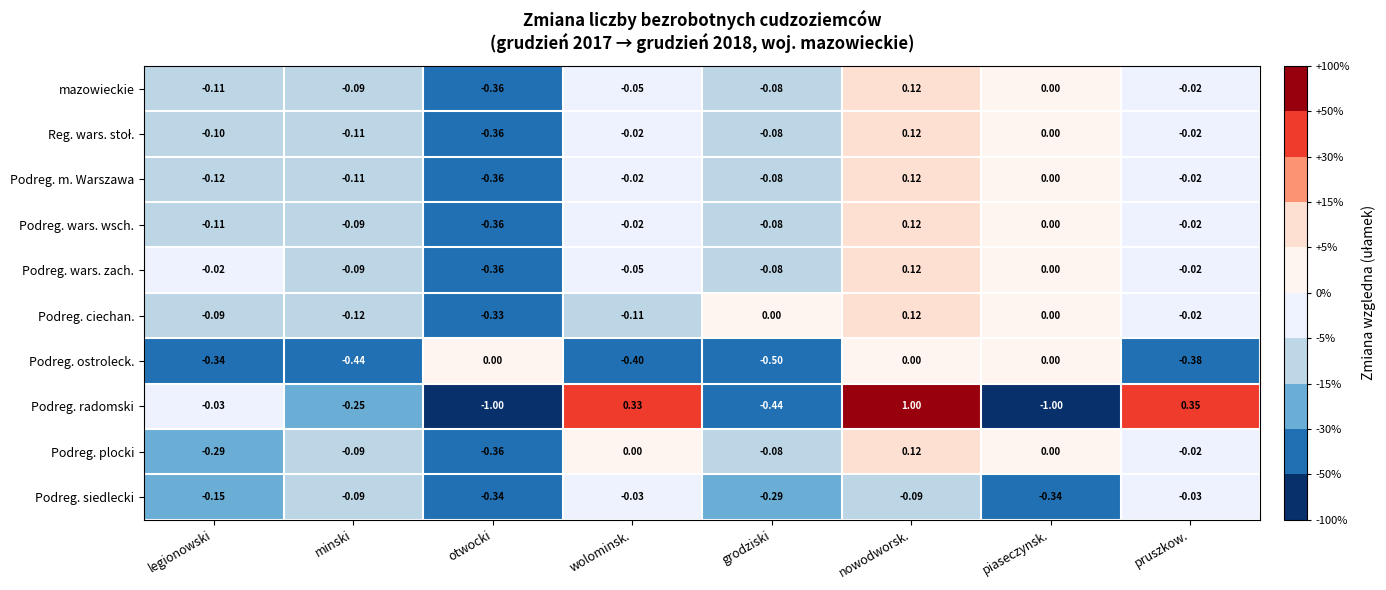

Where is Podreg. m. Warszawa nearest to the value 0?

piaseczynsk.